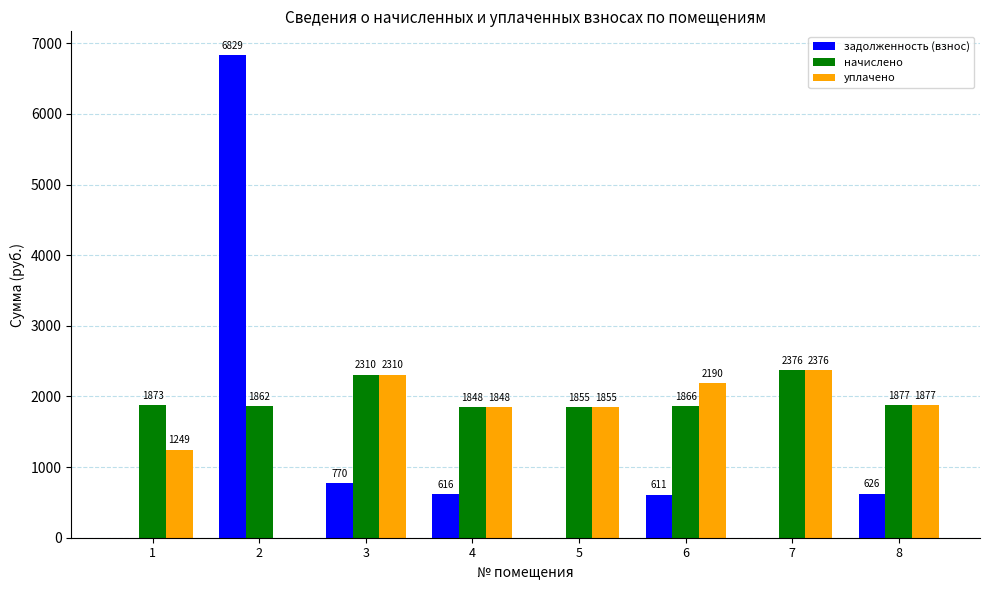

Where is начислено nearest to the value 2111?

3